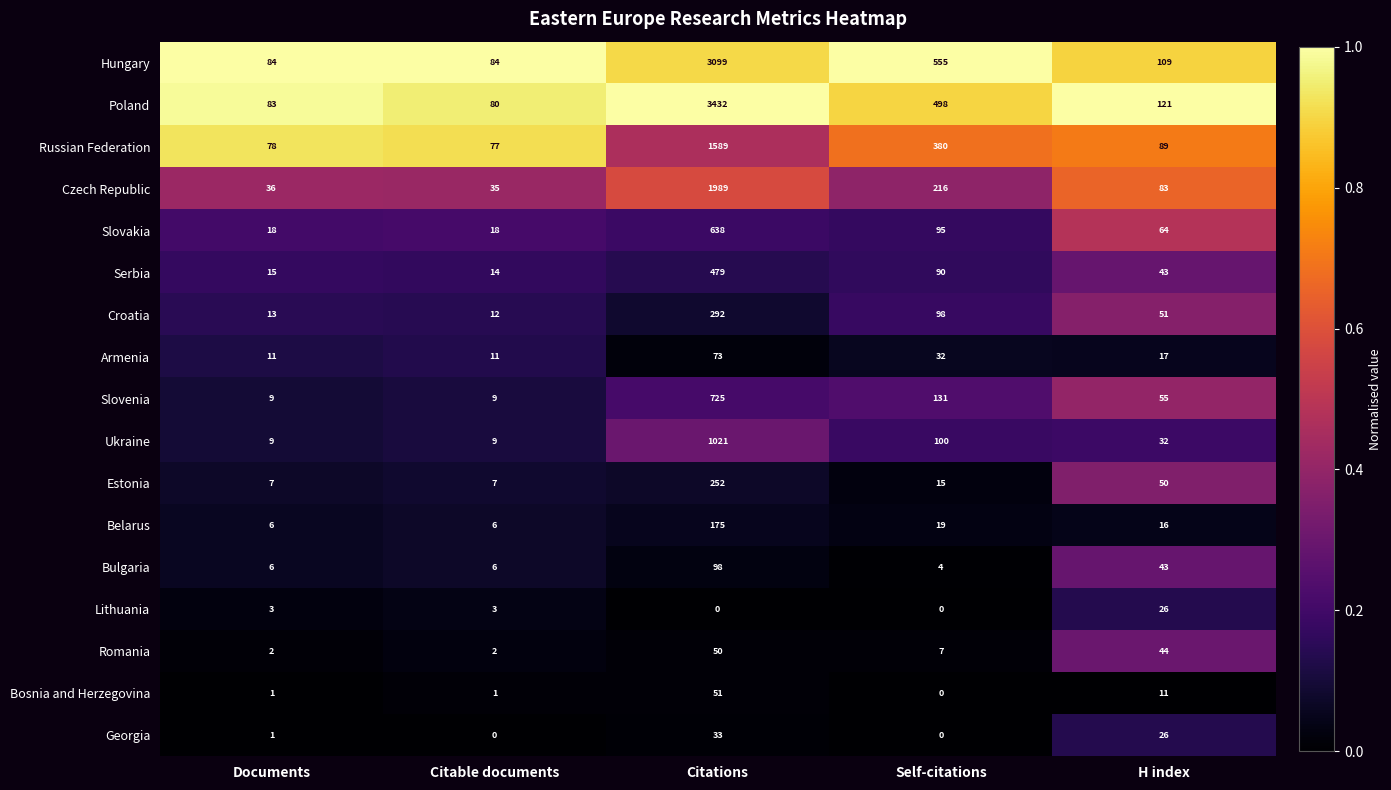

List the series in order of their peak value, highest first.

Poland, Hungary, Czech Republic, Russian Federation, Ukraine, Slovenia, Slovakia, Serbia, Croatia, Estonia, Belarus, Bulgaria, Armenia, Bosnia and Herzegovina, Romania, Georgia, Lithuania